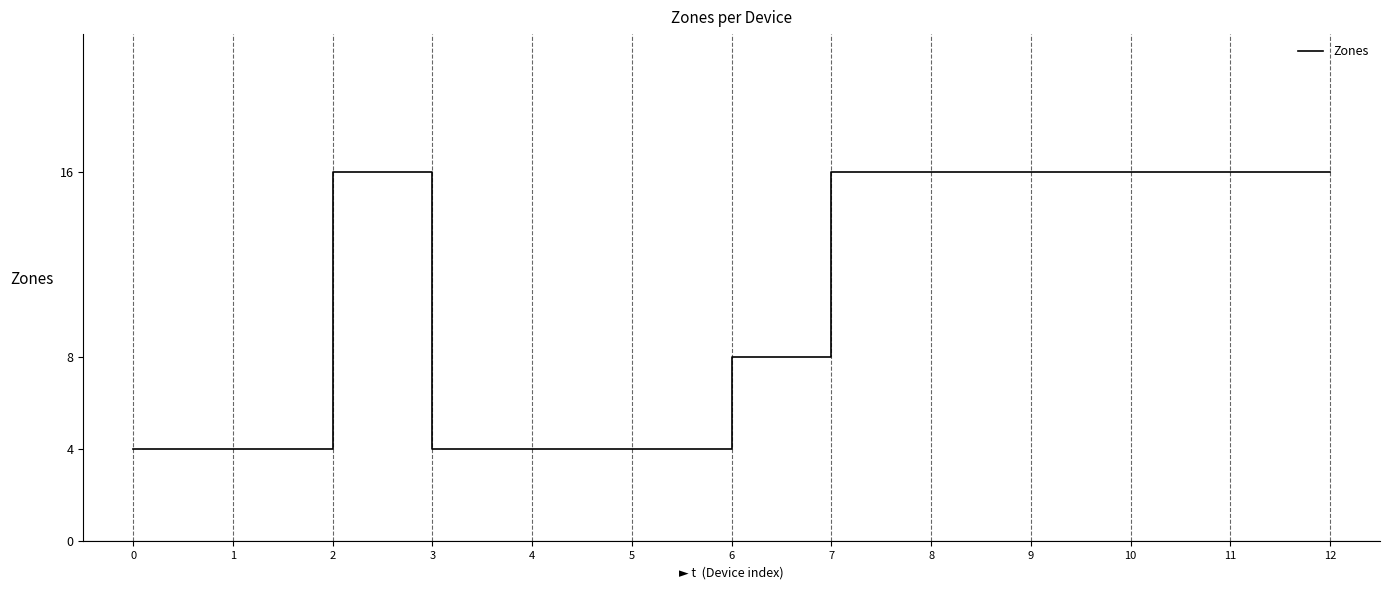

What is the minimum value shown in the chart?

4